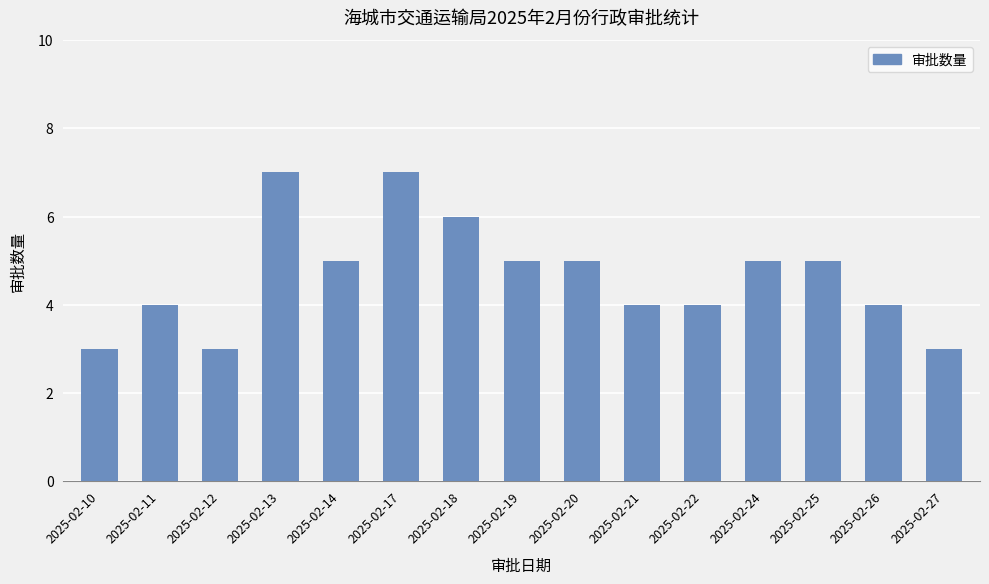

Count the values in the range 4 to 5.

9